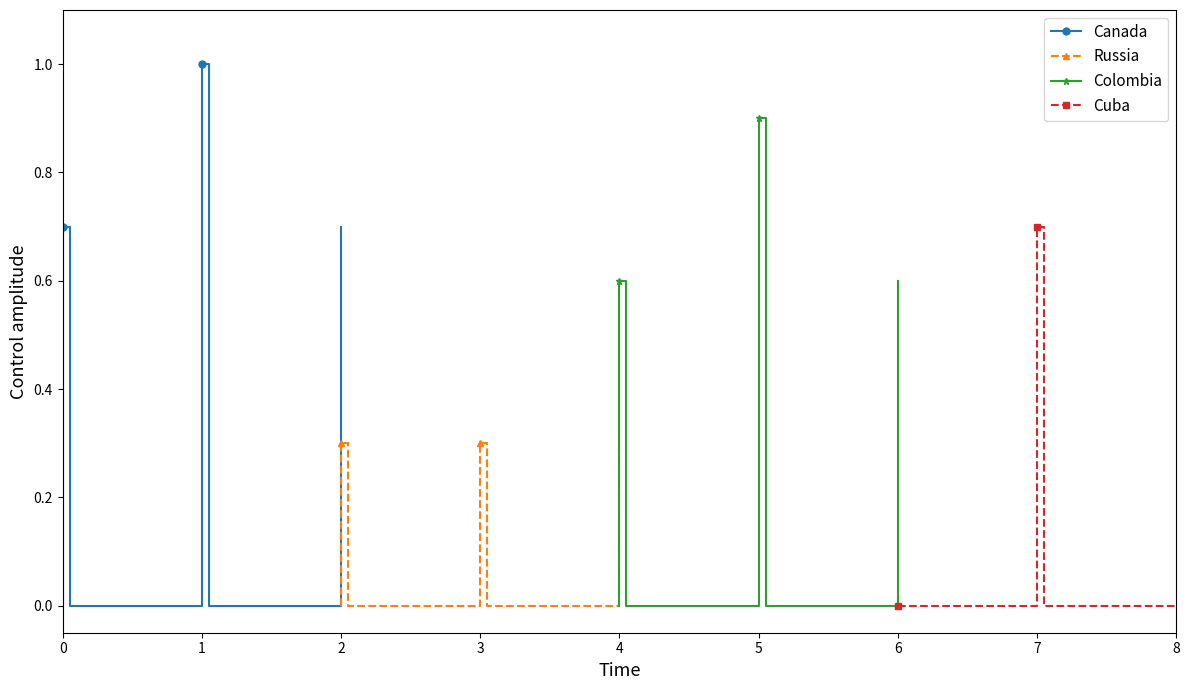

How many lines are shown in the chart?

4